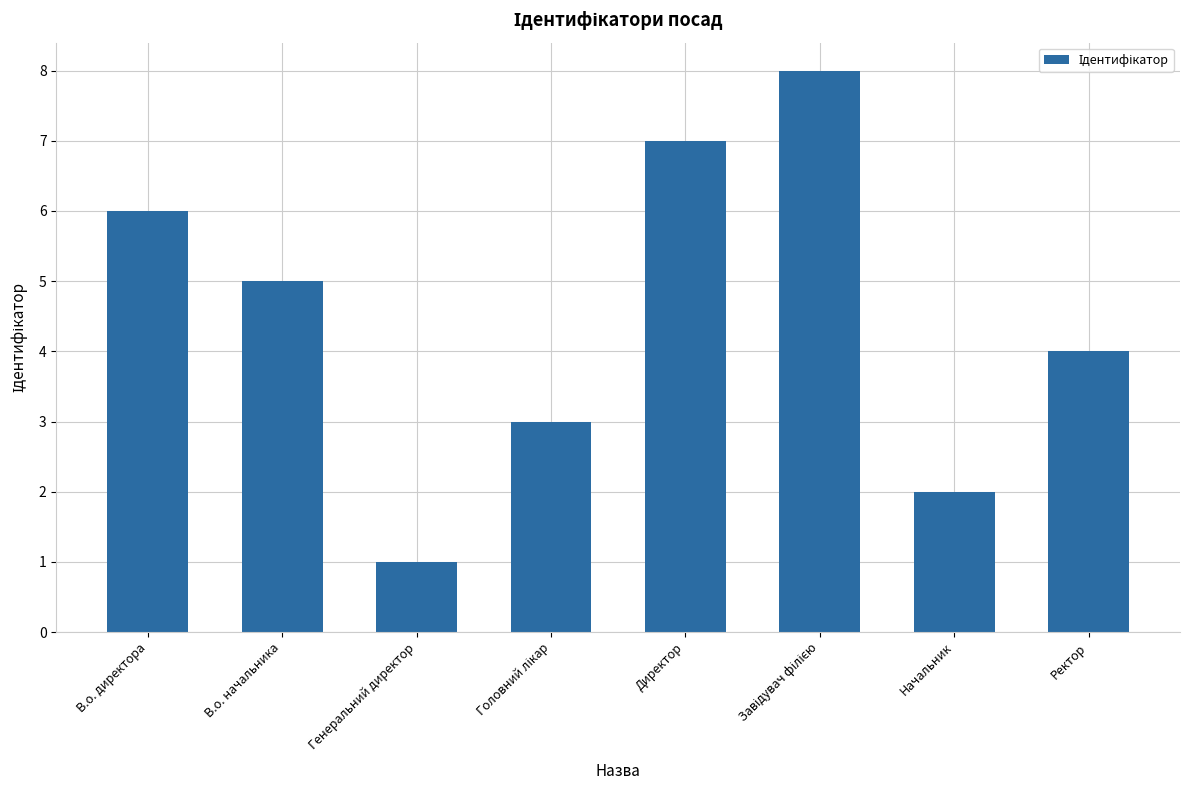

What is the greatest value displayed?

8